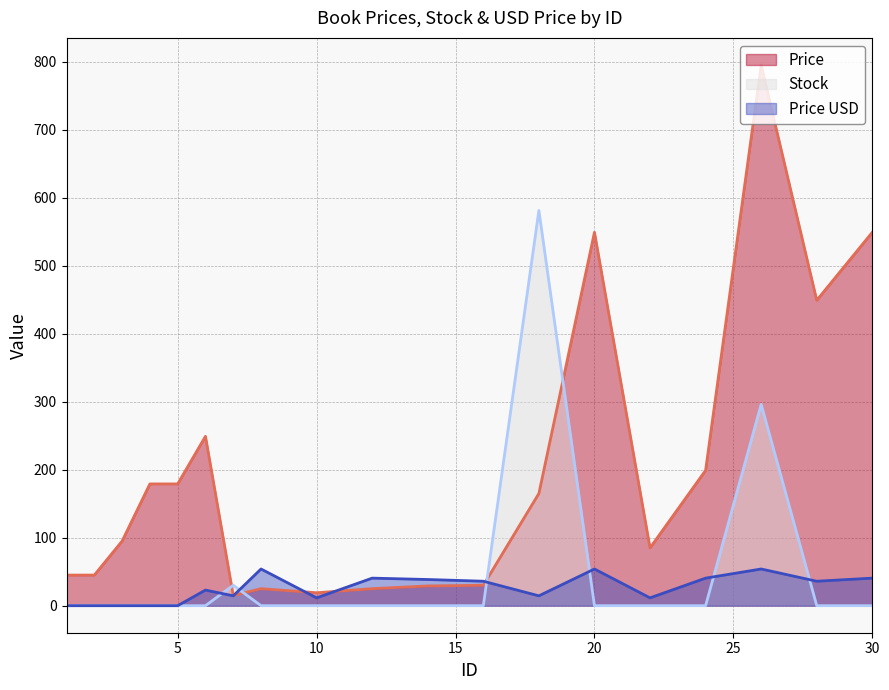

What is the value of the Price point at the 14th from the left?

549.0